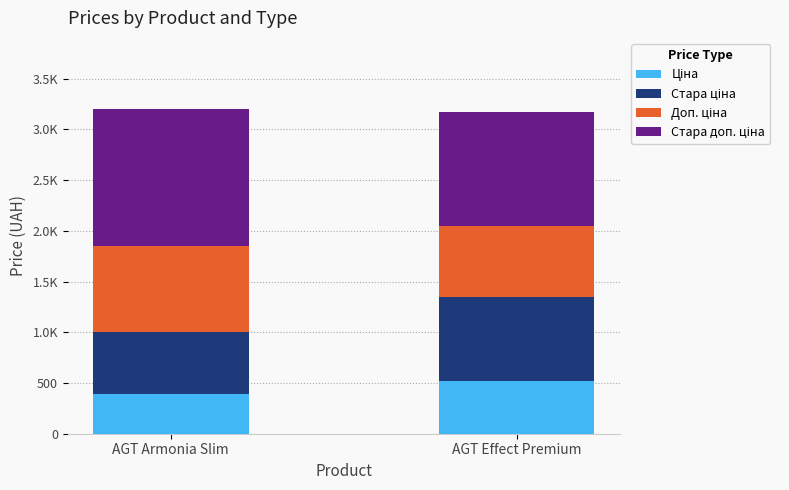

Does the chart contain any negative values?

No